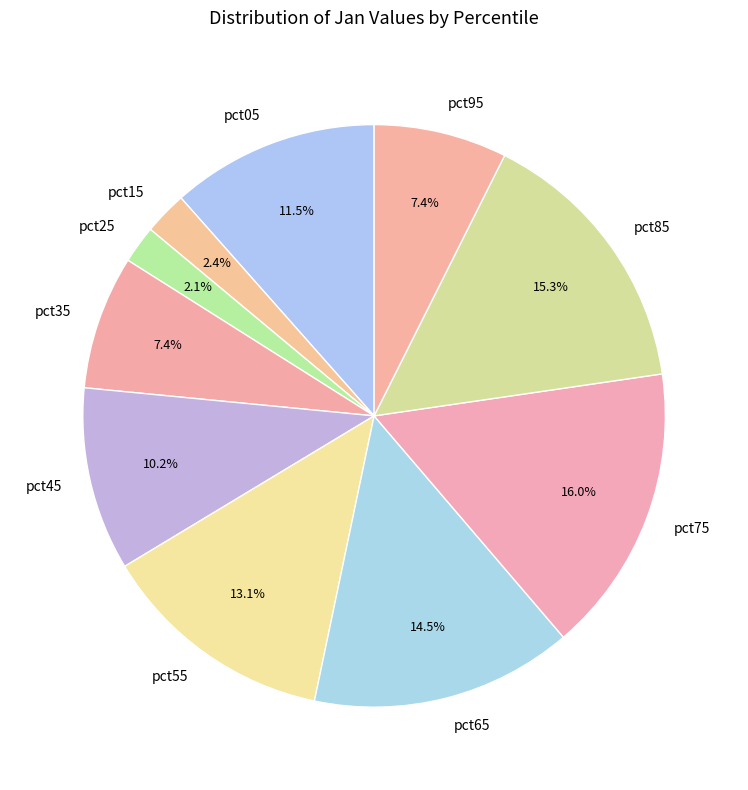

Count the number of slices in the pie.

10